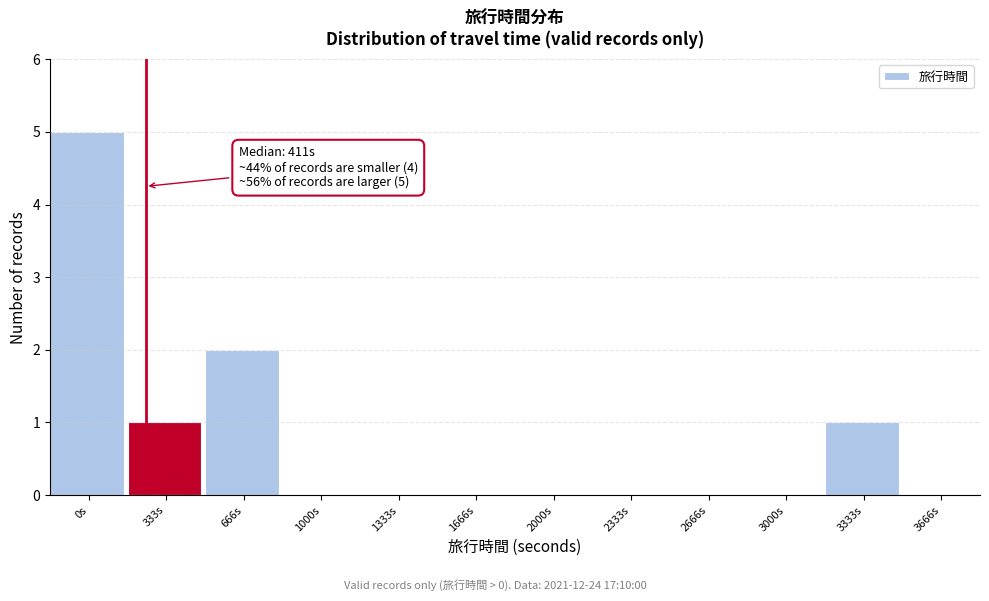

Reading left to right, list all the values displayed in this chart.

0s=5	333s=1	666s=2	1000s=0	1333s=0	1666s=0	2000s=0	2333s=0	2666s=0	3000s=0	3333s=1	3666s=0